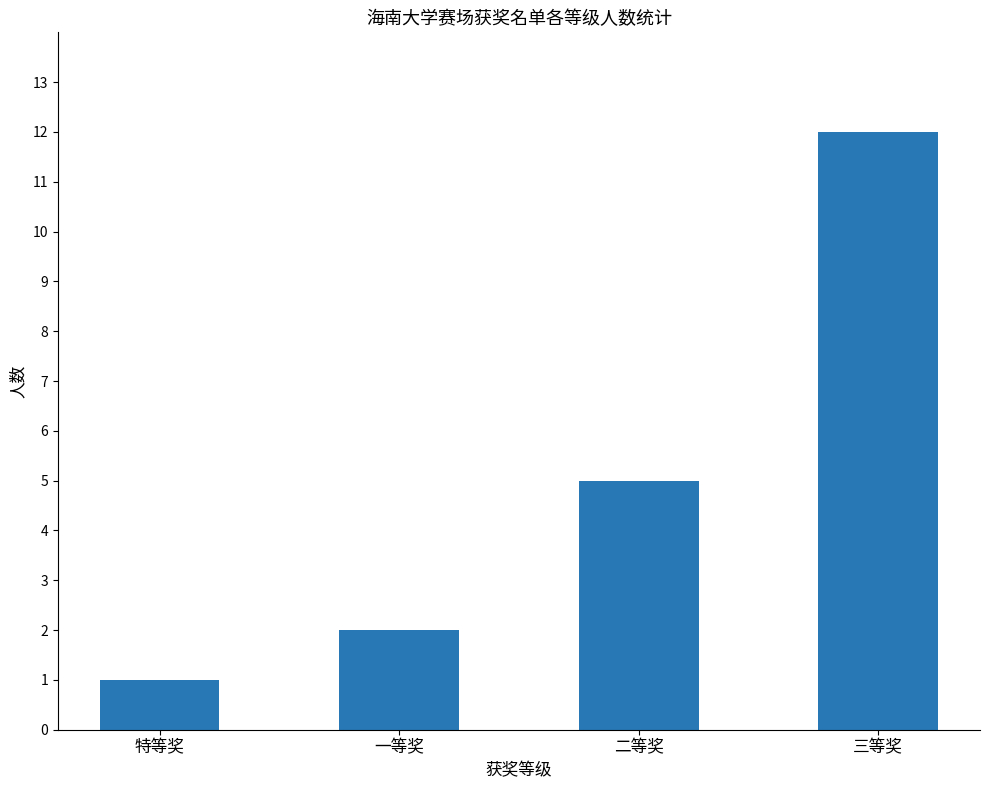

What is the average value?

5